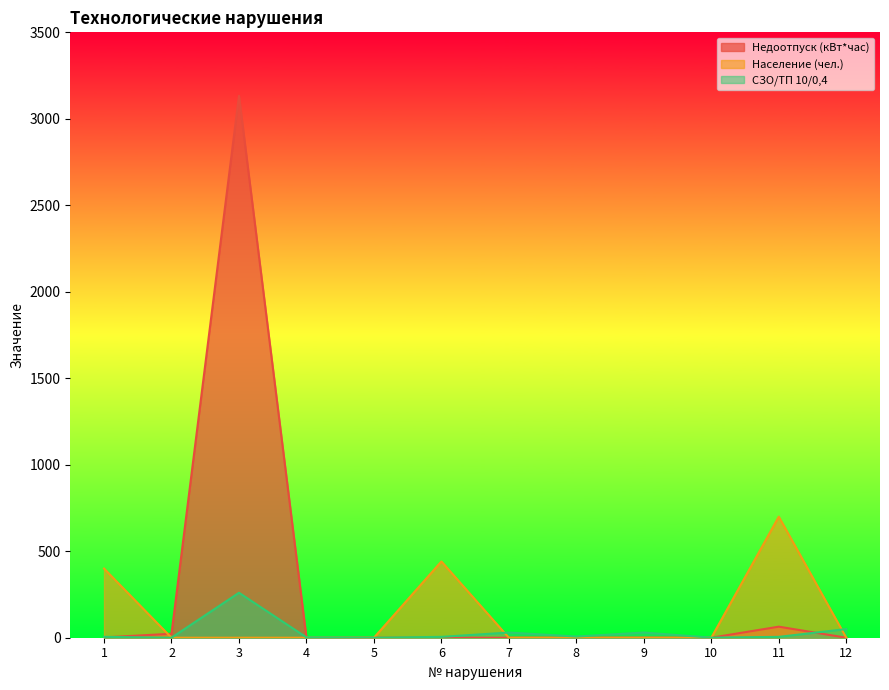

How many categories are shown in the chart?

12